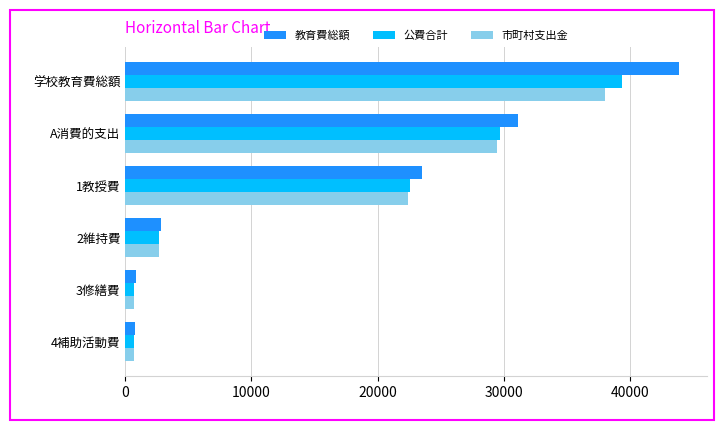

At which category is the sum across all series the highest?

学校教育費総額